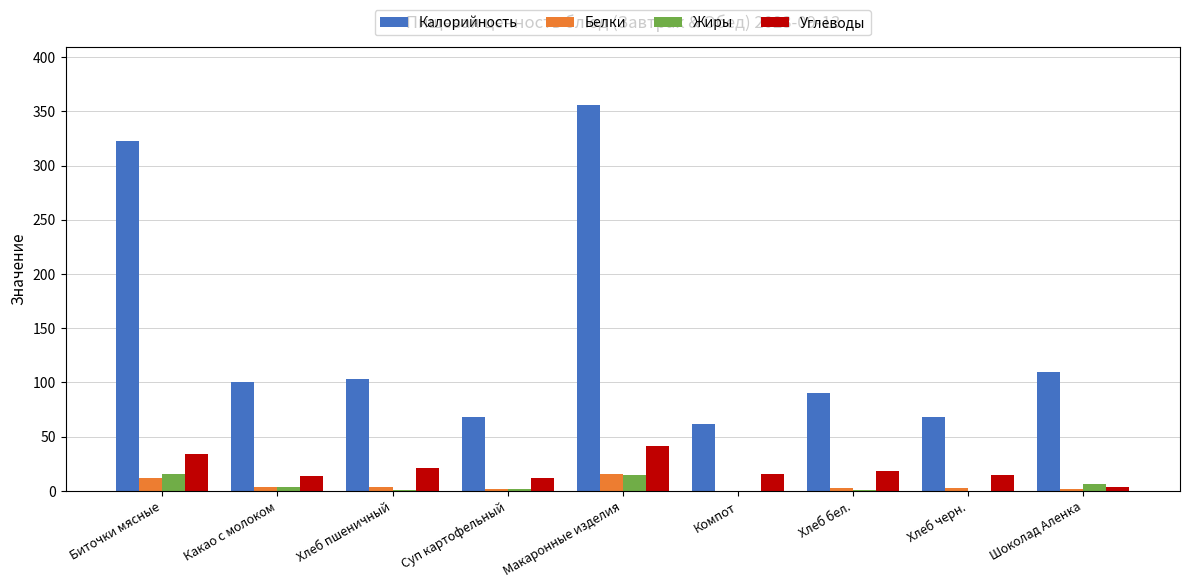

What is the spread (max minus min) of values at Макаронные изделия?

341.6